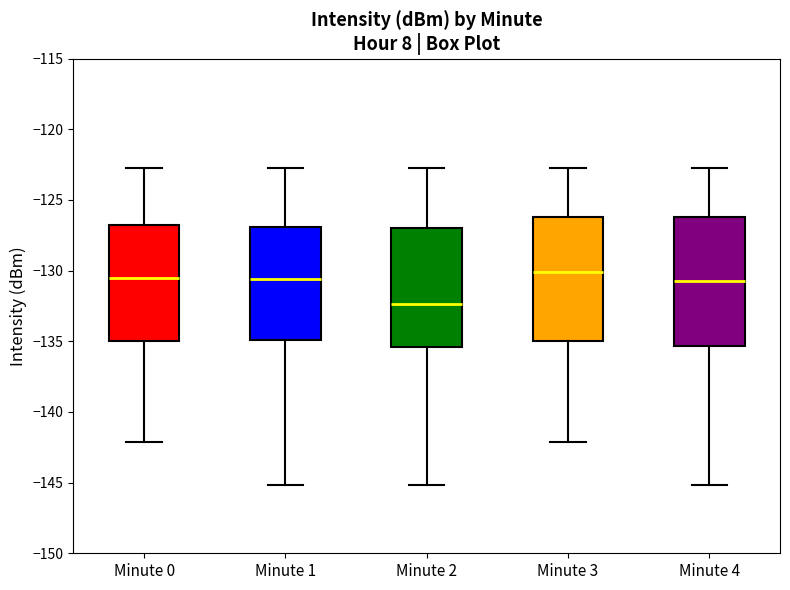

Where is the lower edge of the box for Minute 2 on the y-axis? The values are not printed on the chart, so give them approximately, as read against the axis.

-135.5